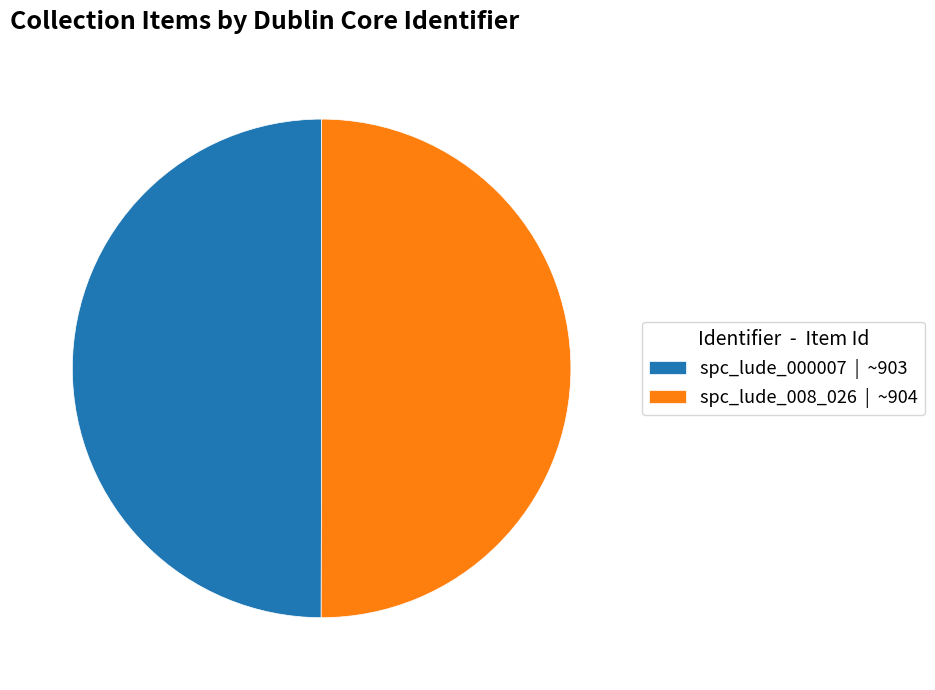

Do spc_lude_008_026 | ~904 and spc_lude_000007 | ~903 together represent more than half of the pie?

Yes